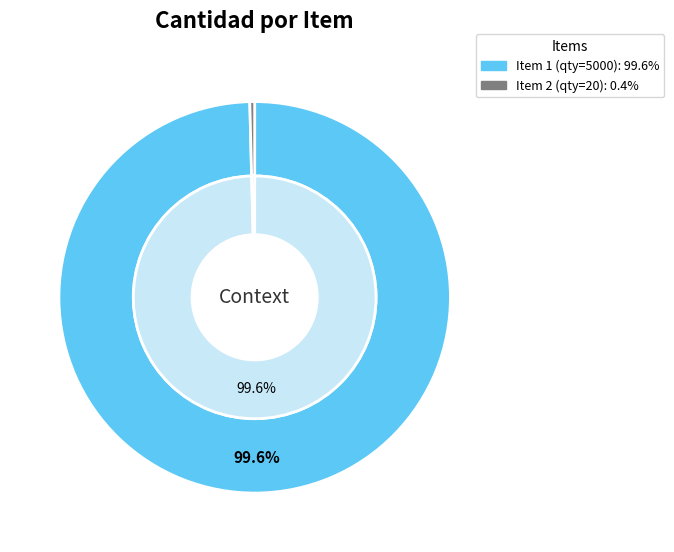

Do 4Yn%2F%2BBt6onA%3D and ZLASBvPEWMc%3D together represent more than half of the pie?

Yes